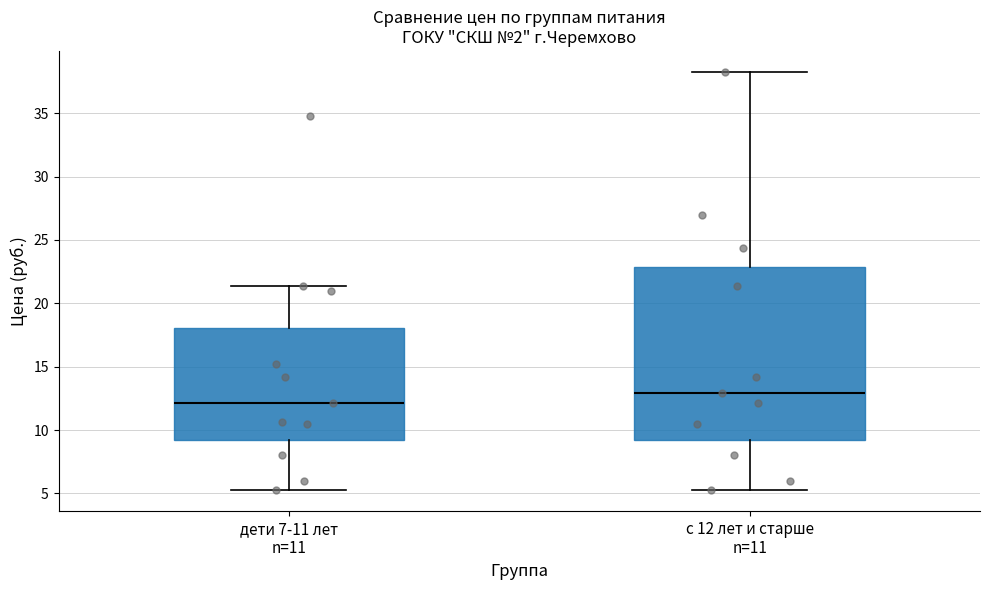

Reading left to right, read every box against the y-axis: the position of its median line, the range the box covers, and the ends of its whiskers. The values are not printed on the chart, so give them approximately, as read against the axis.

дети 7-11 лет n=11: median 12.0, box 9.0 to 18.0, whiskers 5.5 to 21.5
с 12 лет и старше n=11: median 13.0, box 9.0 to 23.0, whiskers 5.5 to 38.5